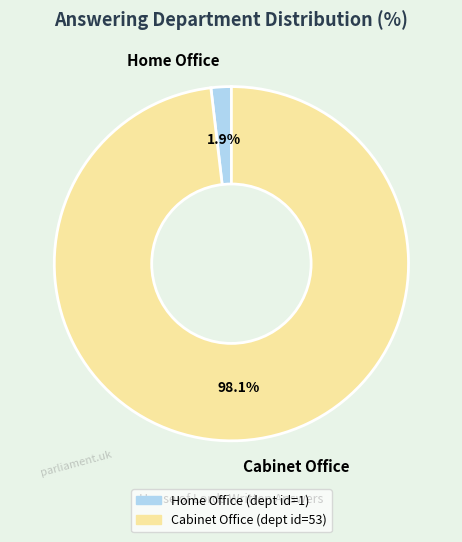

How many slices are in this pie chart?

2